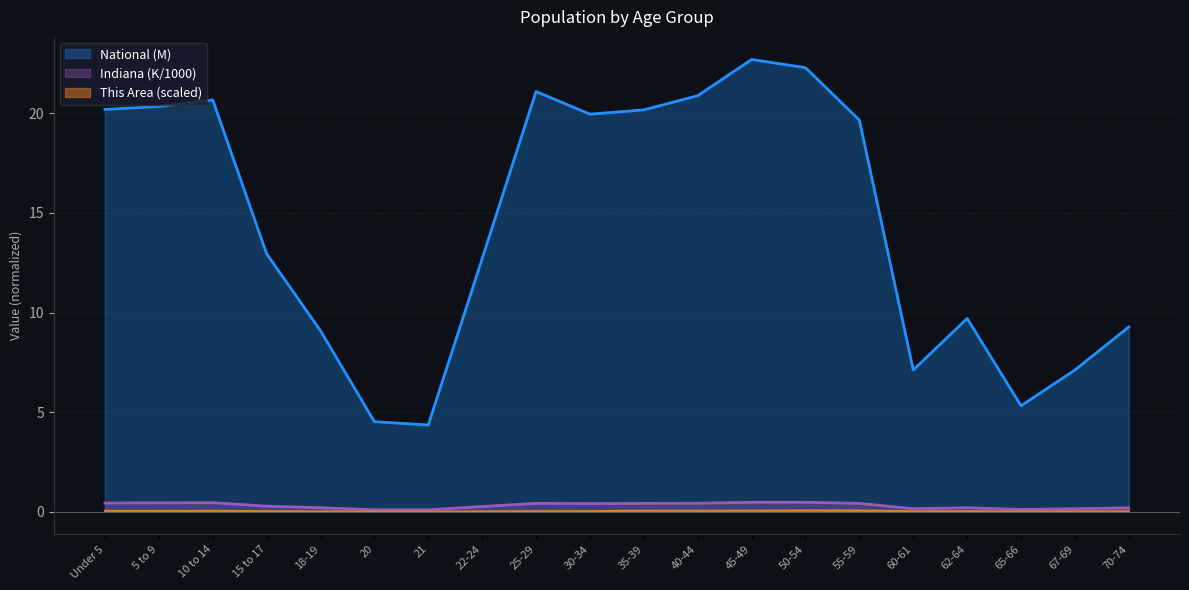

True or false: This Area and Indiana cross at least once.

False